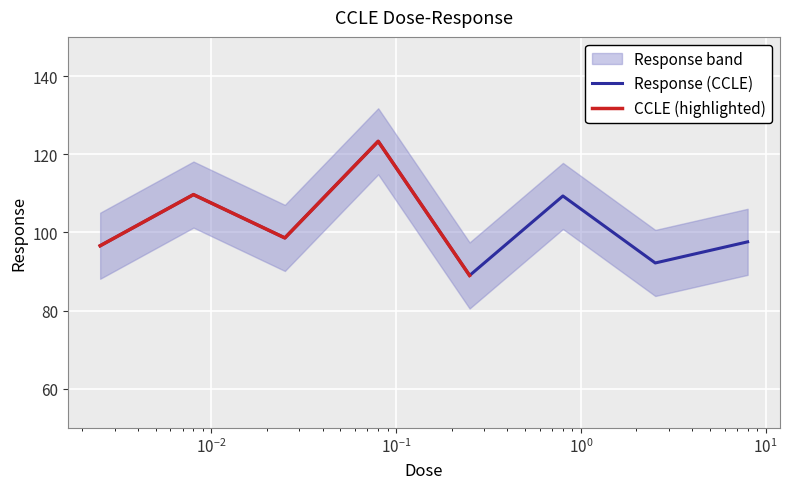

Which category has the highest value across all series?

0.08